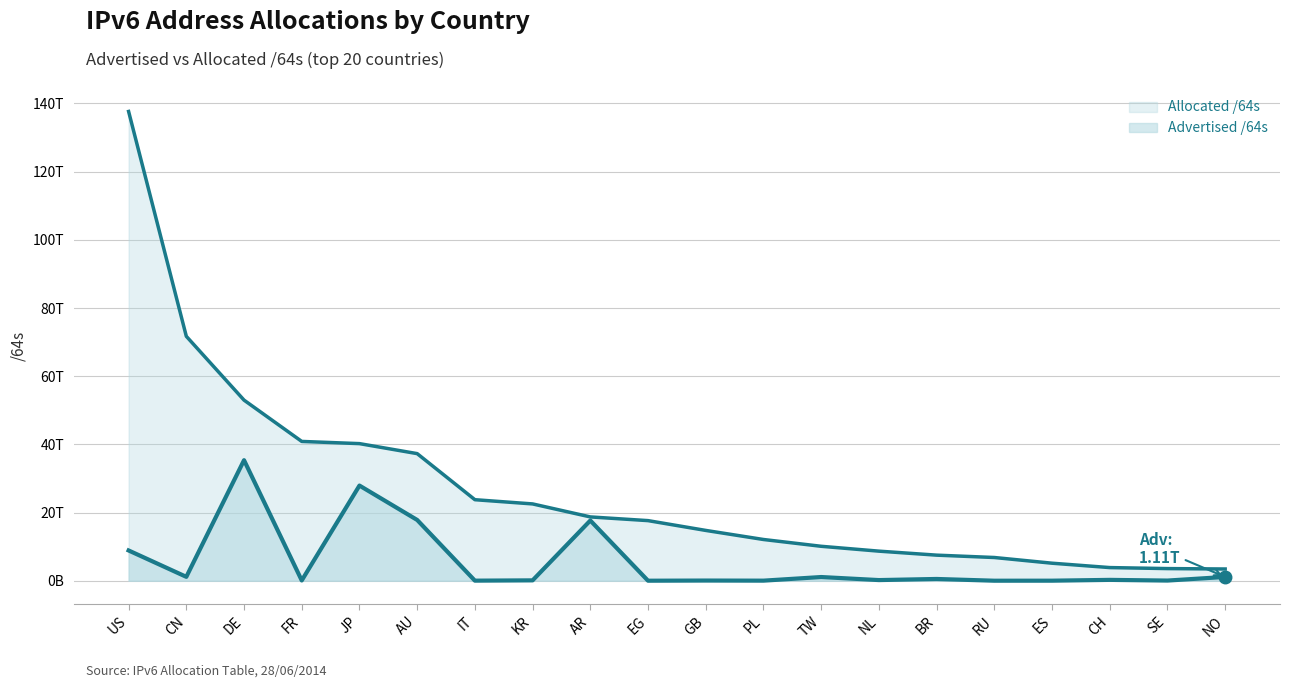

What is the label of the 14th point from the right?

IT